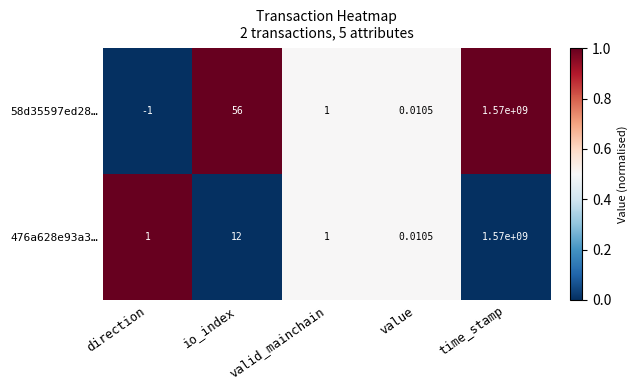

At which category is the sum across all series the highest?

time_stamp